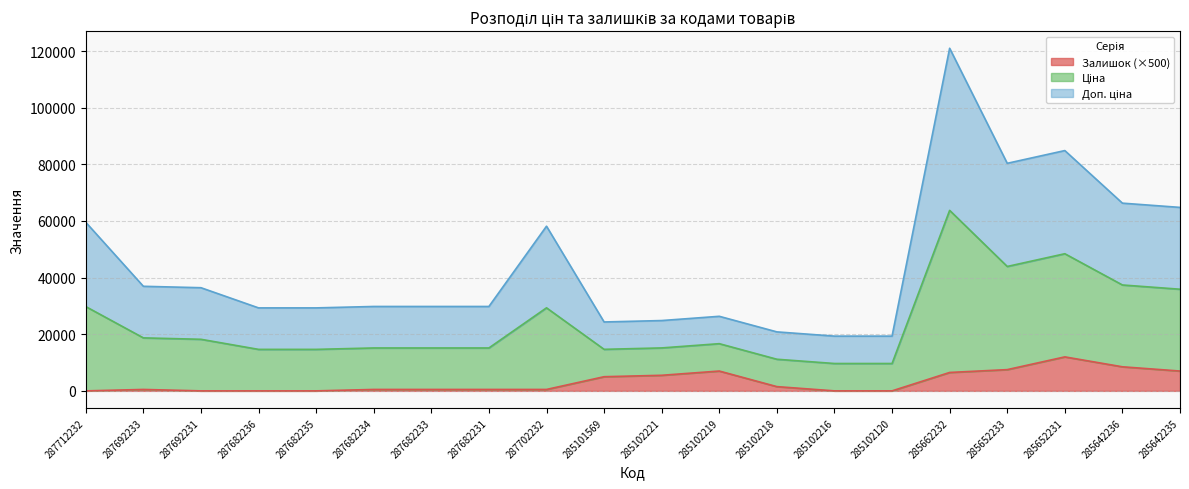

Which category has the highest value across all series?

285662232